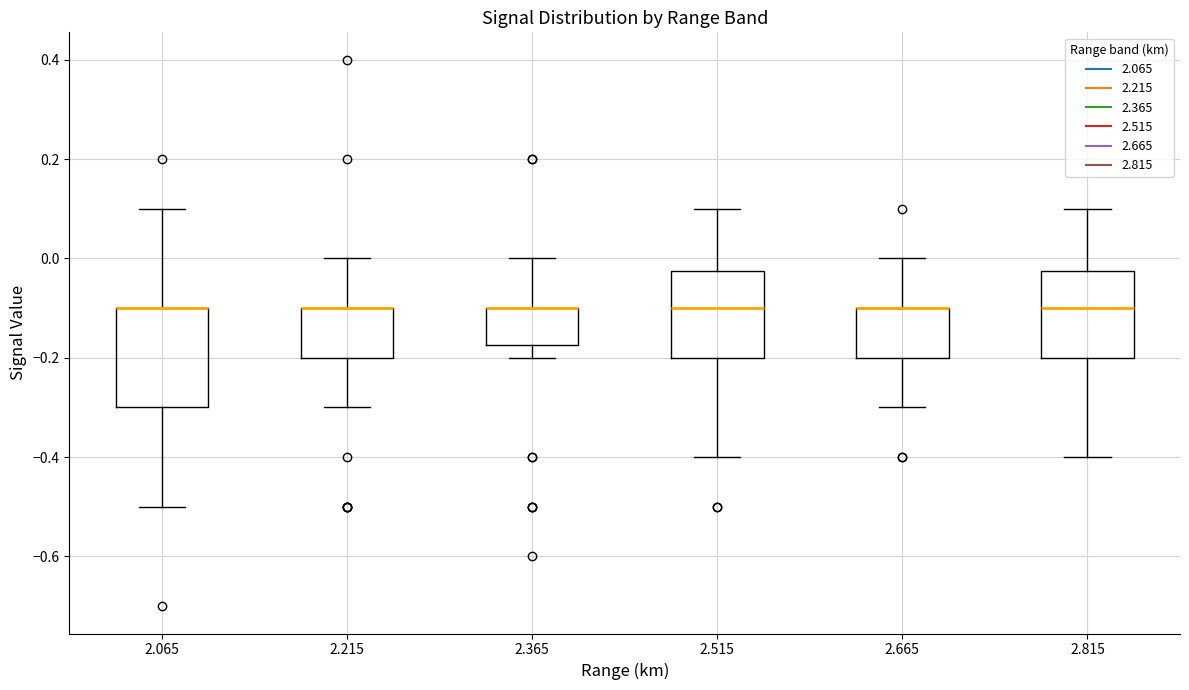

Where is the upper edge of the box at x = 2.215 on the y-axis? The values are not printed on the chart, so give them approximately, as read against the axis.

-0.10